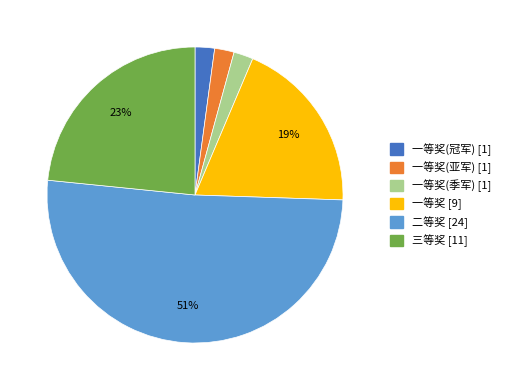

How many slices are in this pie chart?

6